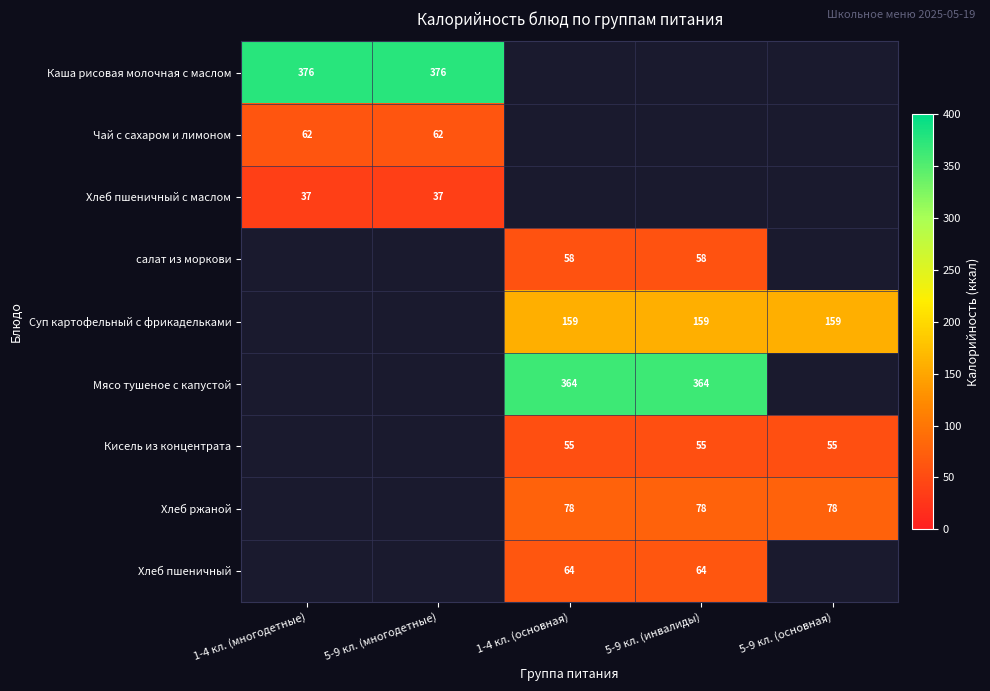

The Кисель из концентрата series shows 88 at 1-4 кл. (основная). True or false?

False